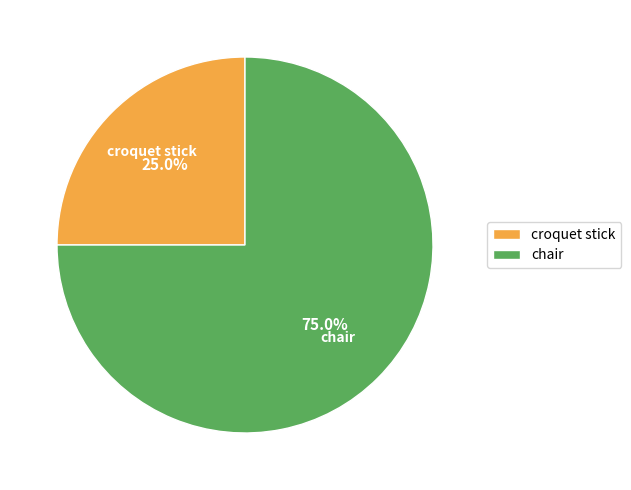

To the nearest percent, what percentage of the pie is chair?

75%